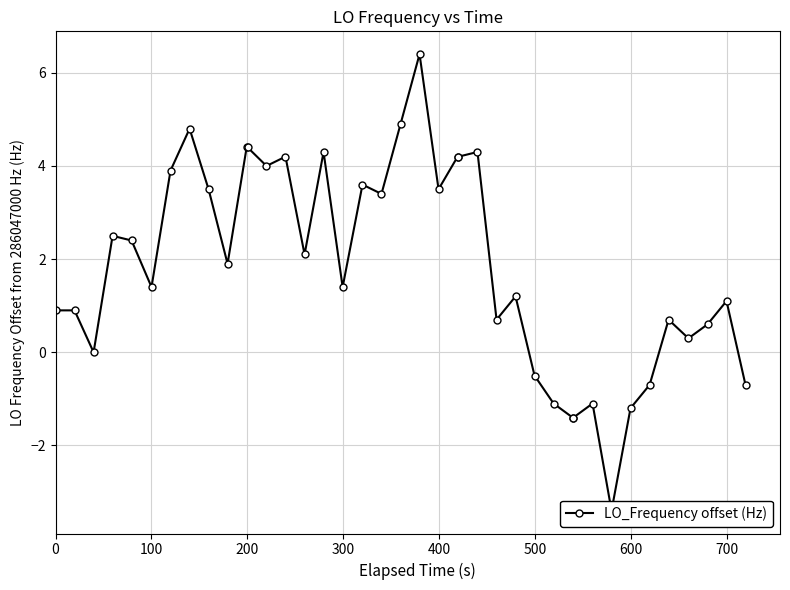

How many interior local valleys (lower than both neighbors) does the data have?

11